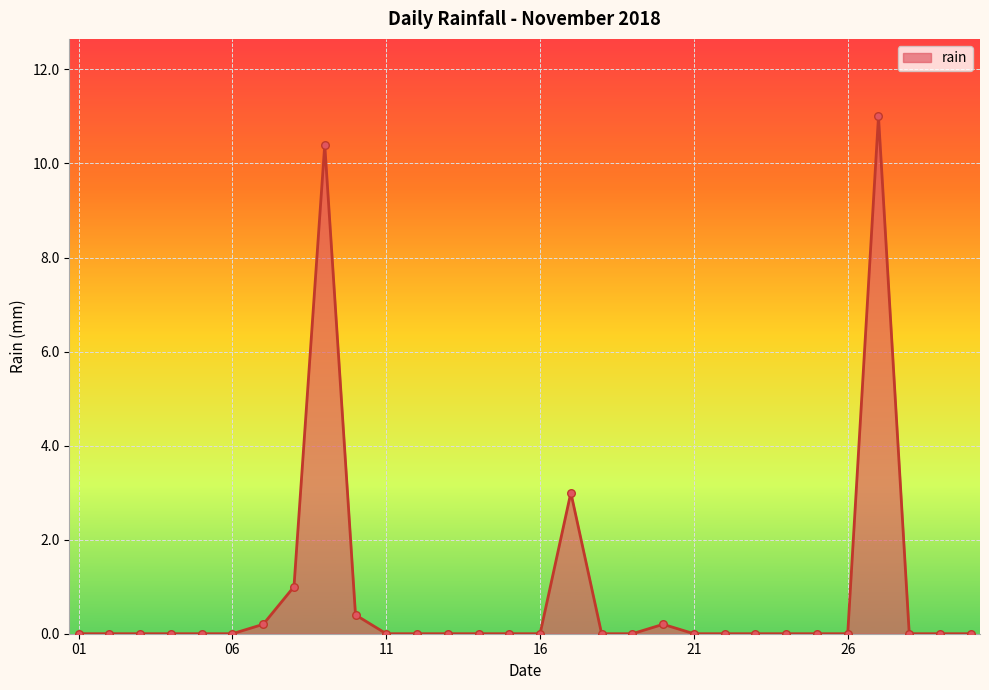

What is the difference between the maximum and minimum values?

11.0